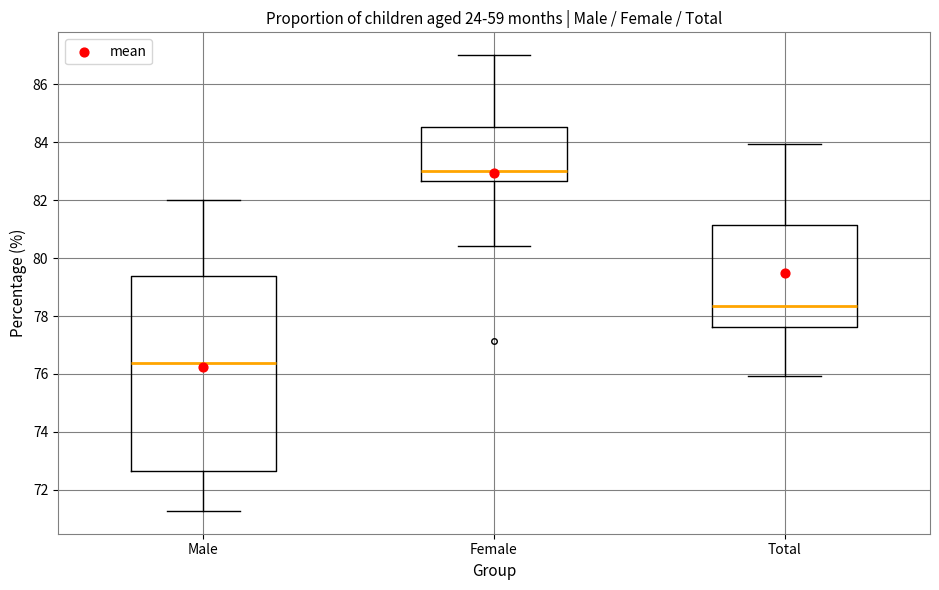

Reading left to right, read every box against the y-axis: the position of its median line, the range the box covers, and the ends of its whiskers. The values are not printed on the chart, so give them approximately, as read against the axis.

Male: median 76.4, box 72.6 to 79.4, whiskers 71.2 to 82.0
Female: median 83.0, box 82.6 to 84.6, whiskers 80.4 to 87.0
Total: median 78.4, box 77.6 to 81.2, whiskers 76.0 to 84.0